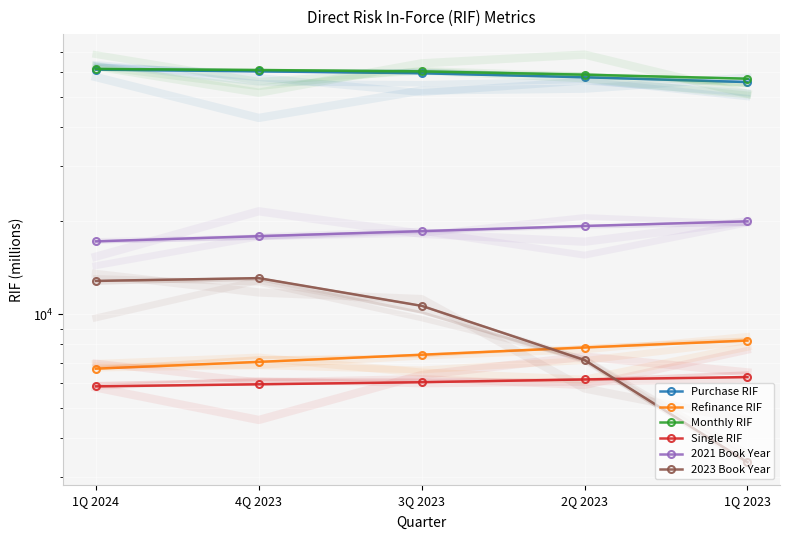

How many data points in Single RIF are less than 6050?

2